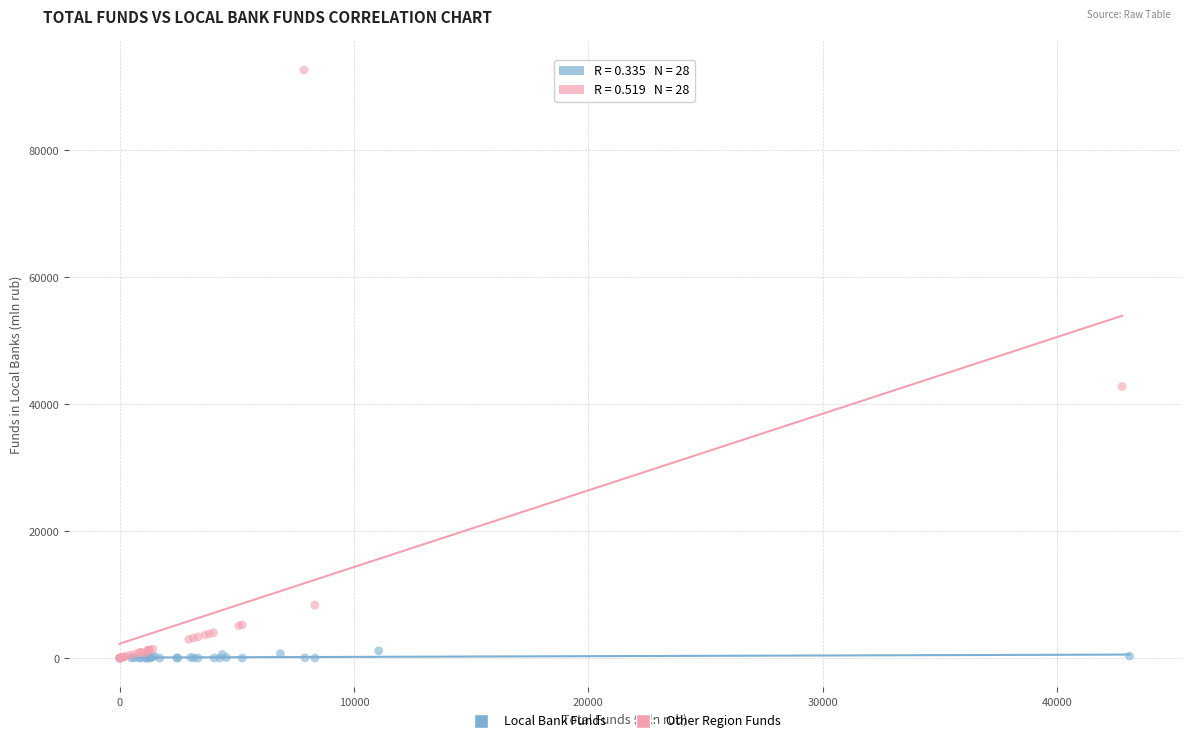

Which series reaches the maximum Y coordinate?

Other Region Funds